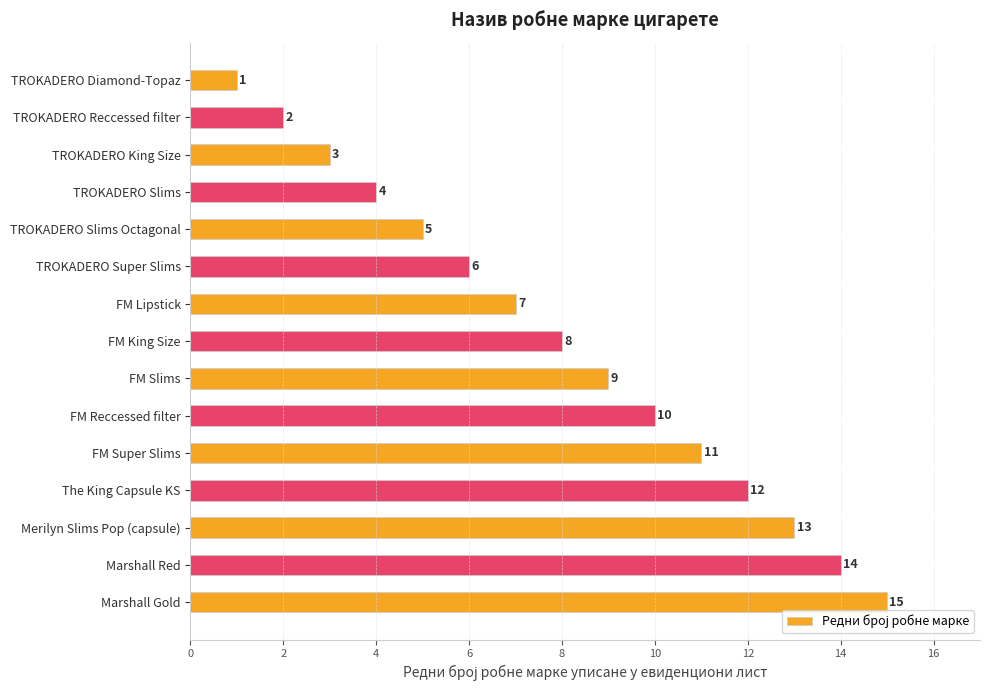

Approximately how many times larger is the value at TROKADERO Slims Octagonal compared to The King Capsule KS?

0.4